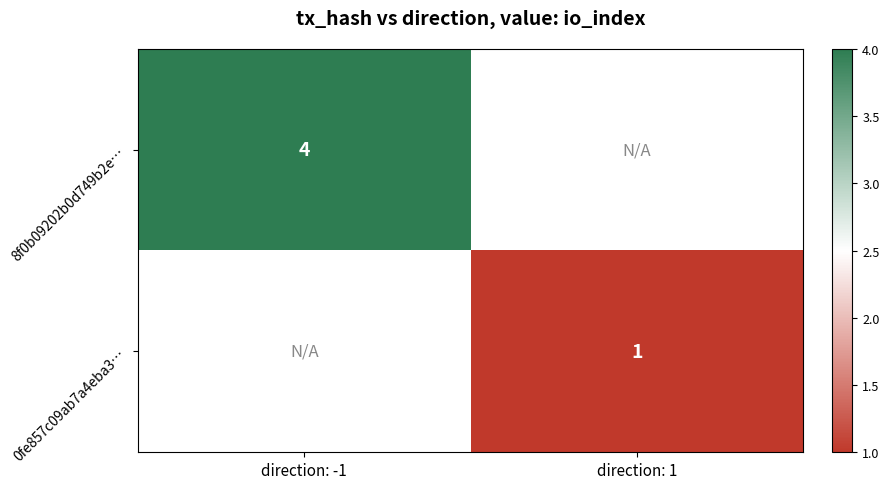

Which has a higher value, direction: 1 or direction: -1?

direction: -1